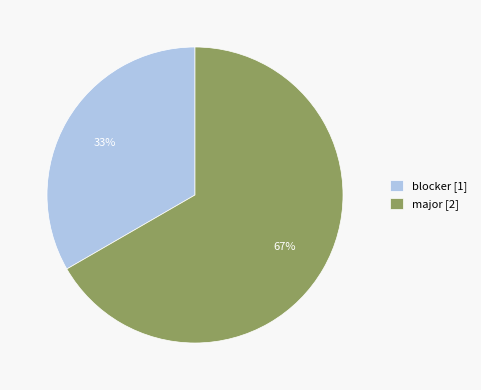

To the nearest percent, what portion does major represent?

67%